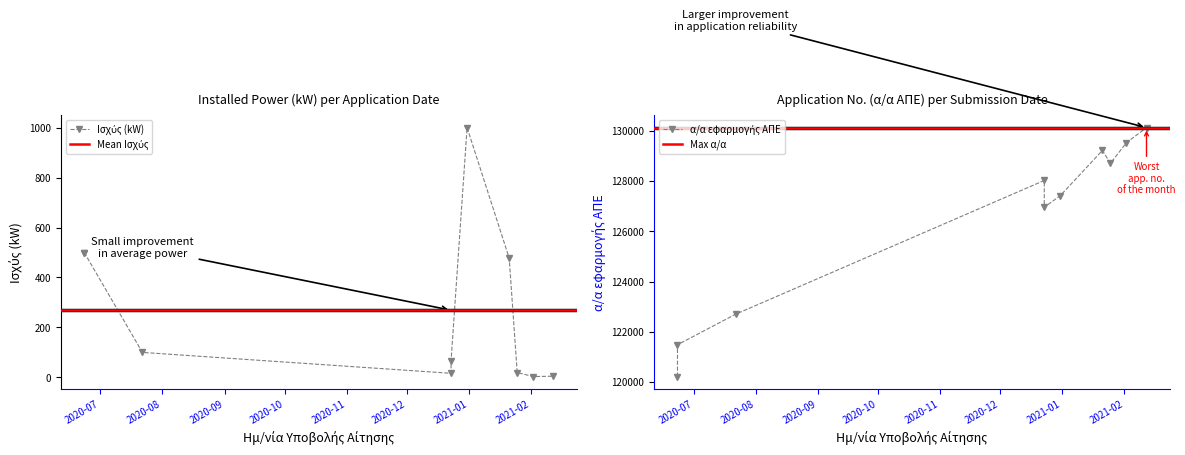

Is it true that Αριθ. Πρωτ. equals 50944.9 at 2020-12-31?

False